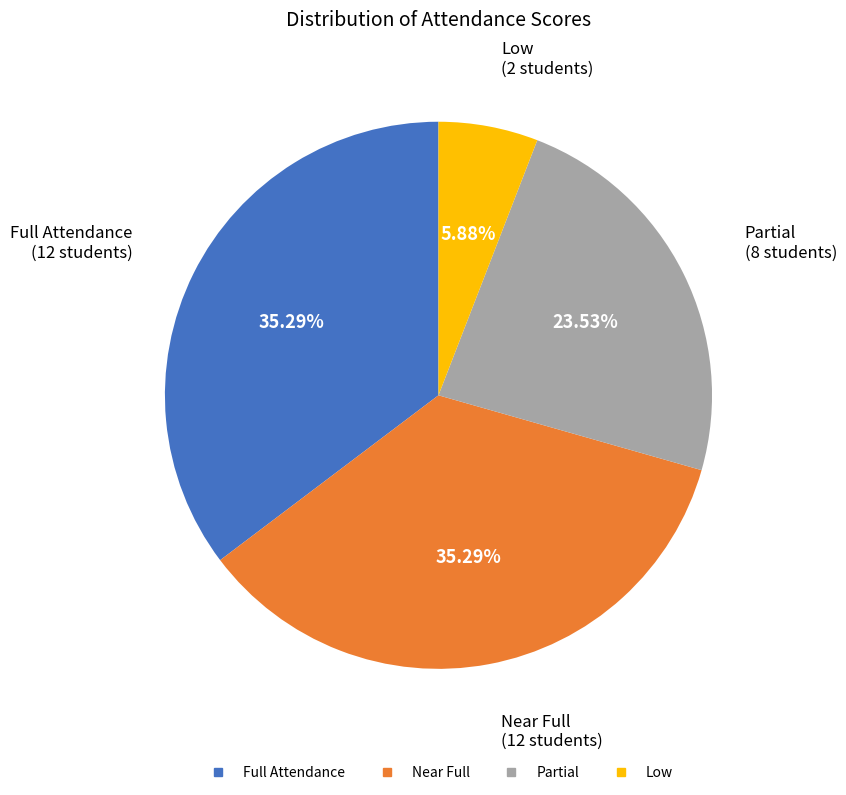

Is there a majority slice in this chart?

No